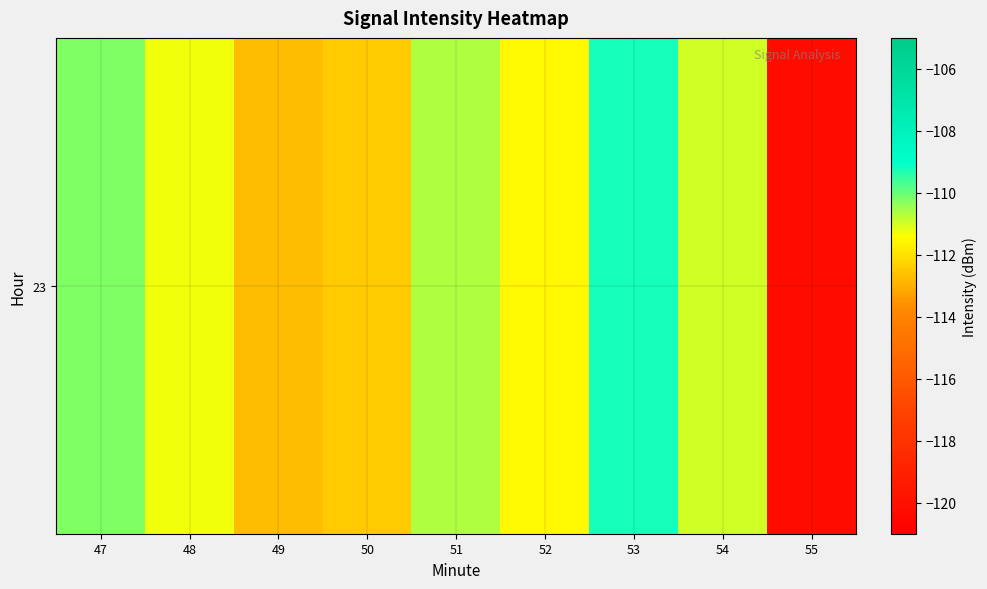

Reading left to right, what are all the values shown in this chart?

47=-110.2	48=-111.3	49=-112.7	50=-112.5	51=-110.7	52=-111.5	53=-109.2	54=-111.0	55=-120.2